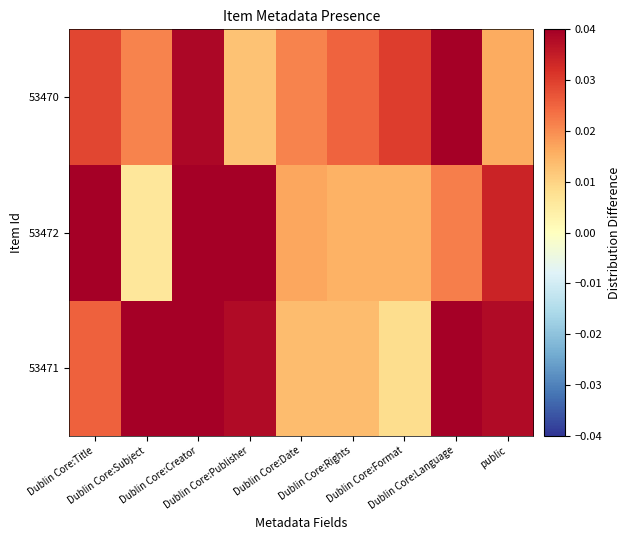

Count the number of categories in the chart.

9